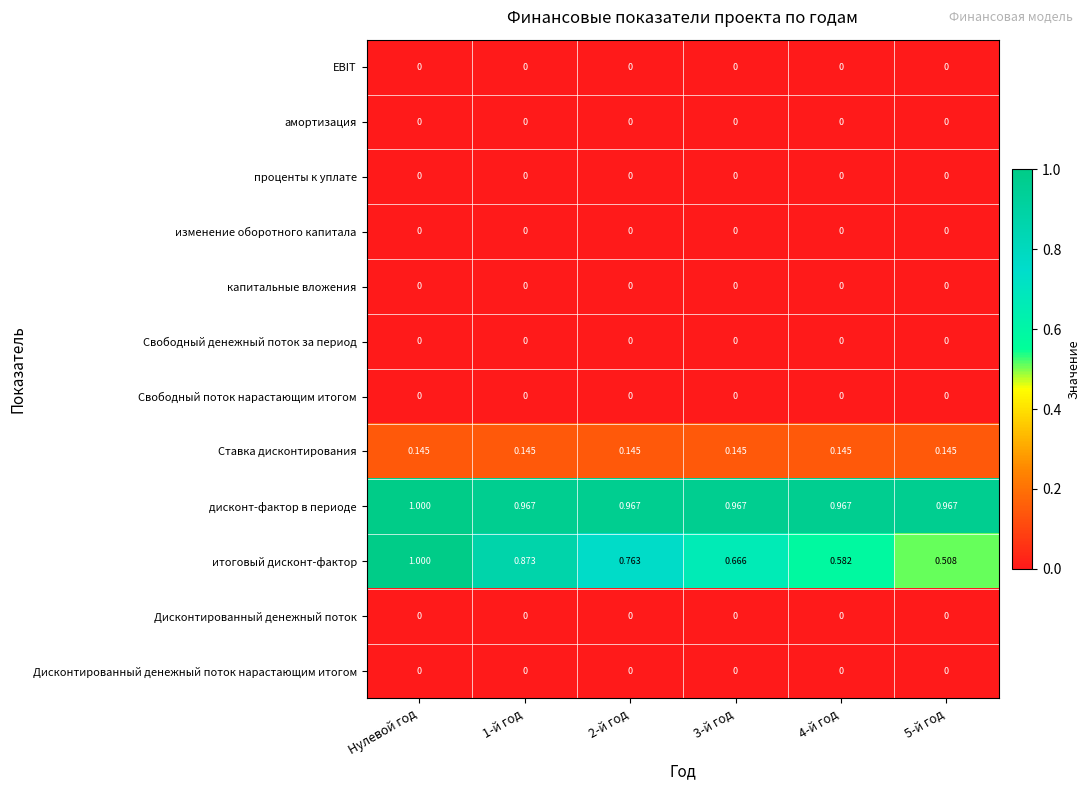

At which category is the sum across all series the highest?

Нулевой год